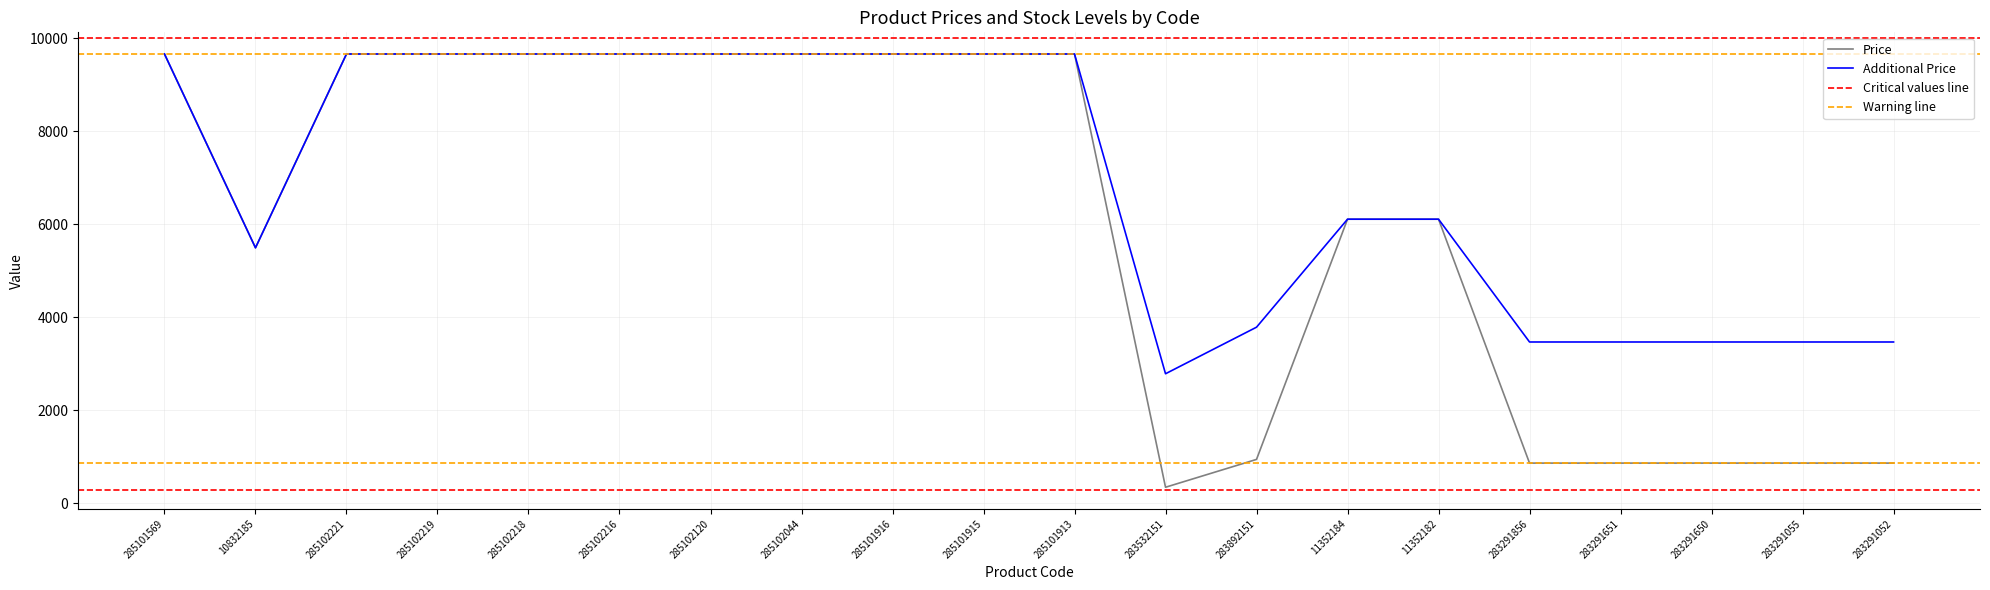

Rank the series at 285102216 from highest to lowest value.

Price, Additional Price